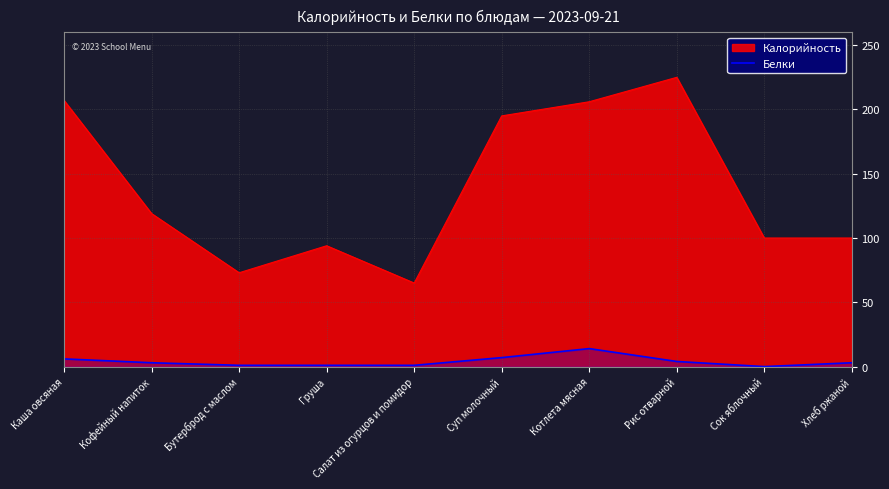

What is the label of the 1st point from the left?

Каша овсяная